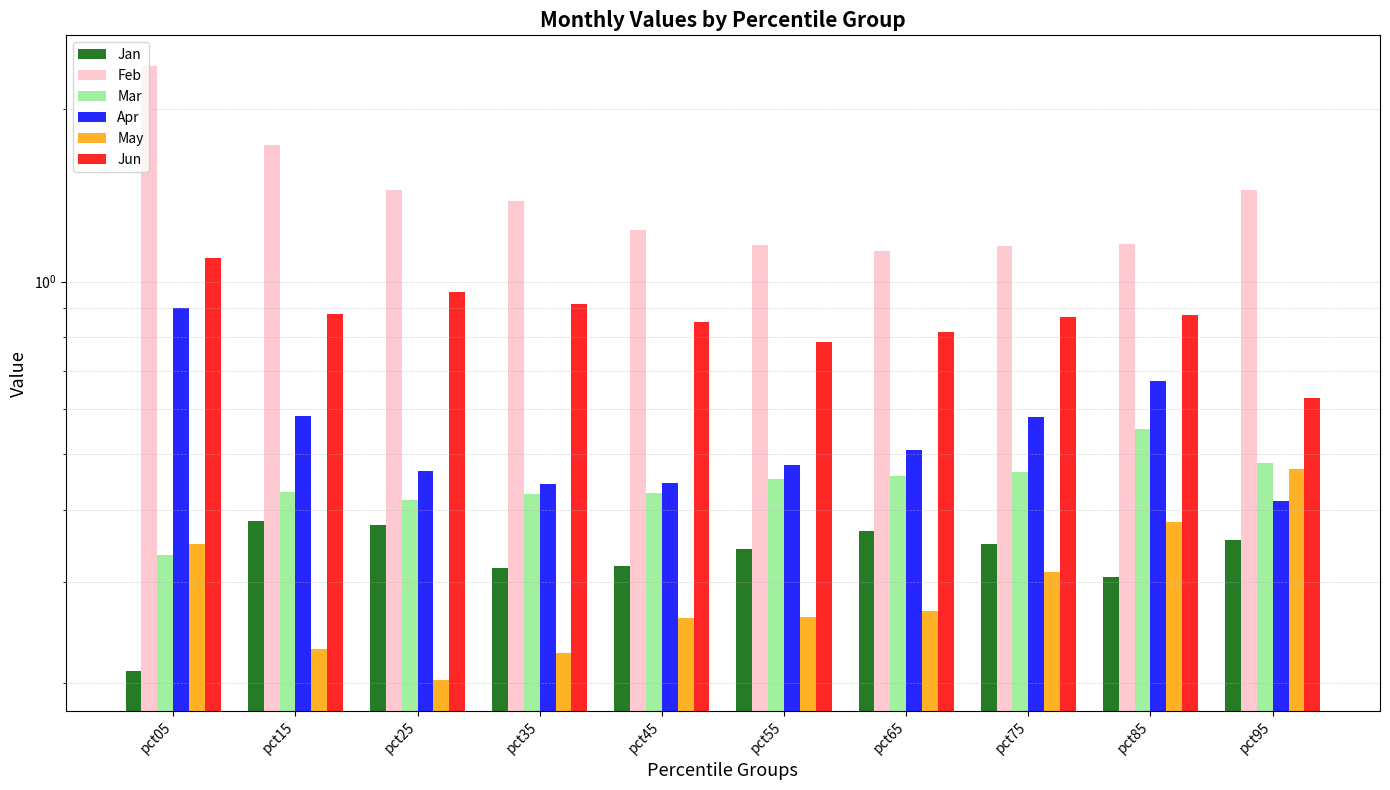

What is the minimum value shown in the chart?

0.2